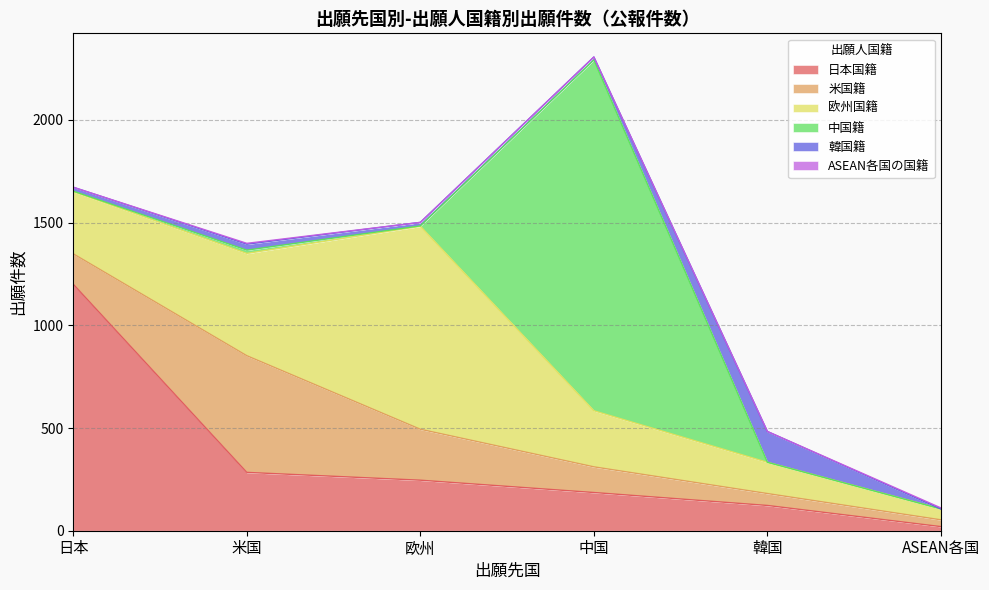

Which label corresponds to the smallest value in the chart?

韓国